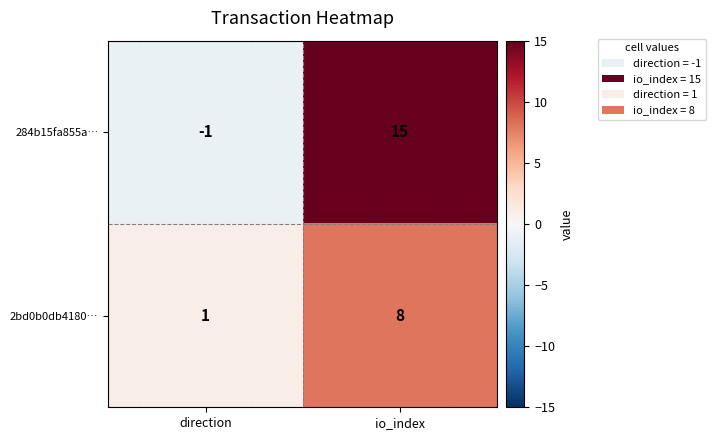

At how many categories does at least one series exceed 0?

2